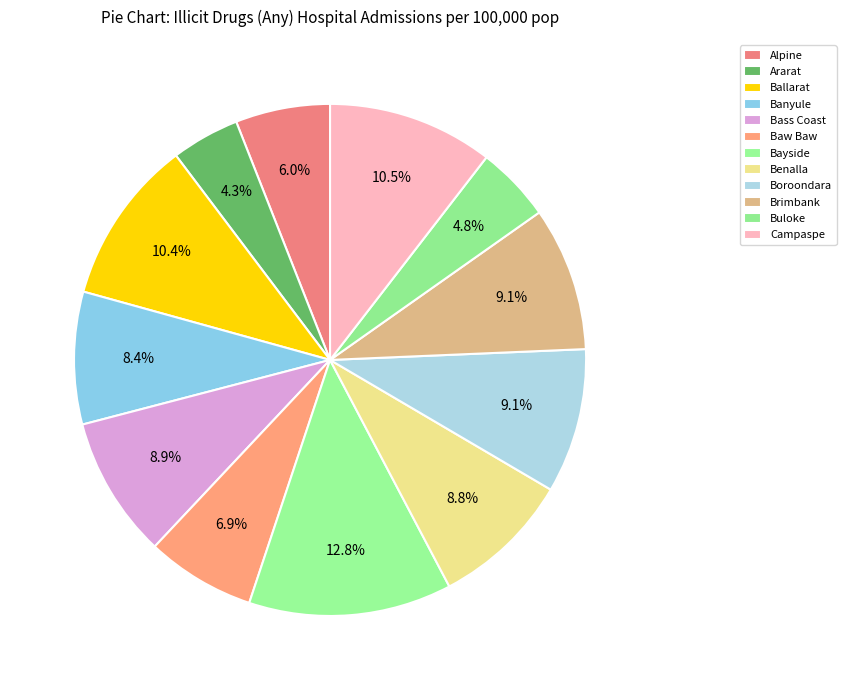

Does Banyule represent more than half of the total?

No